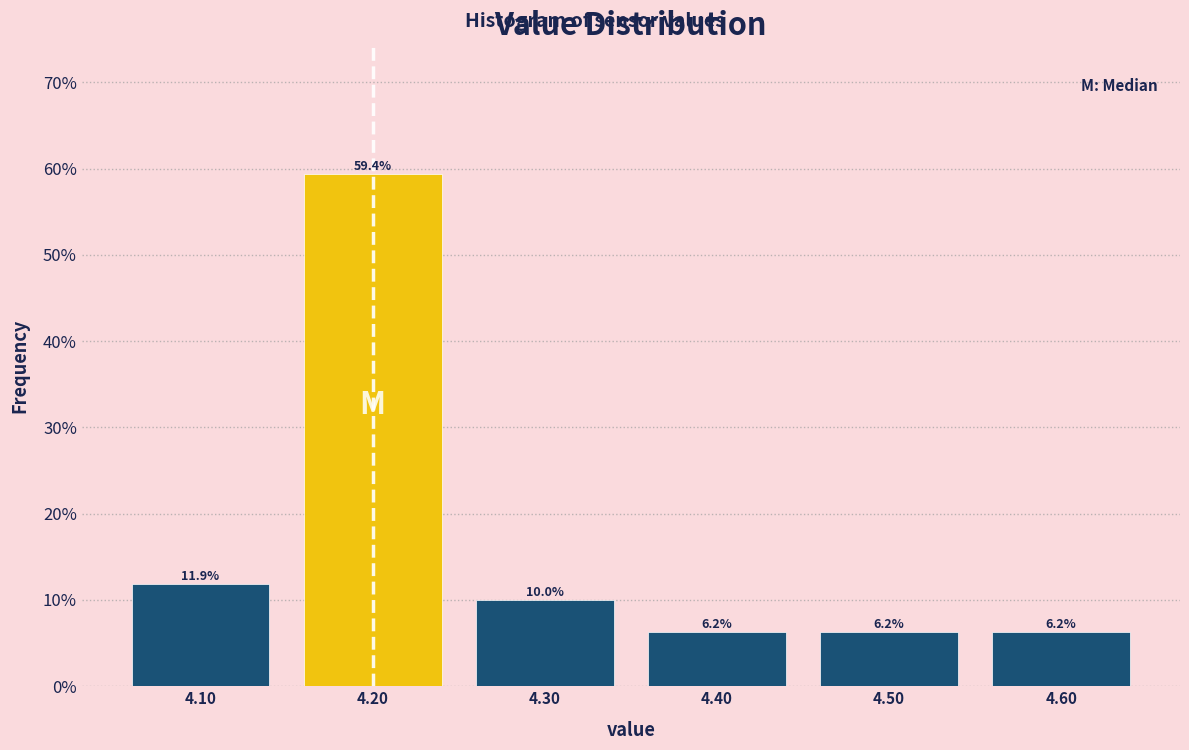

Is it true that the value at 4.30 is 14.1?

False